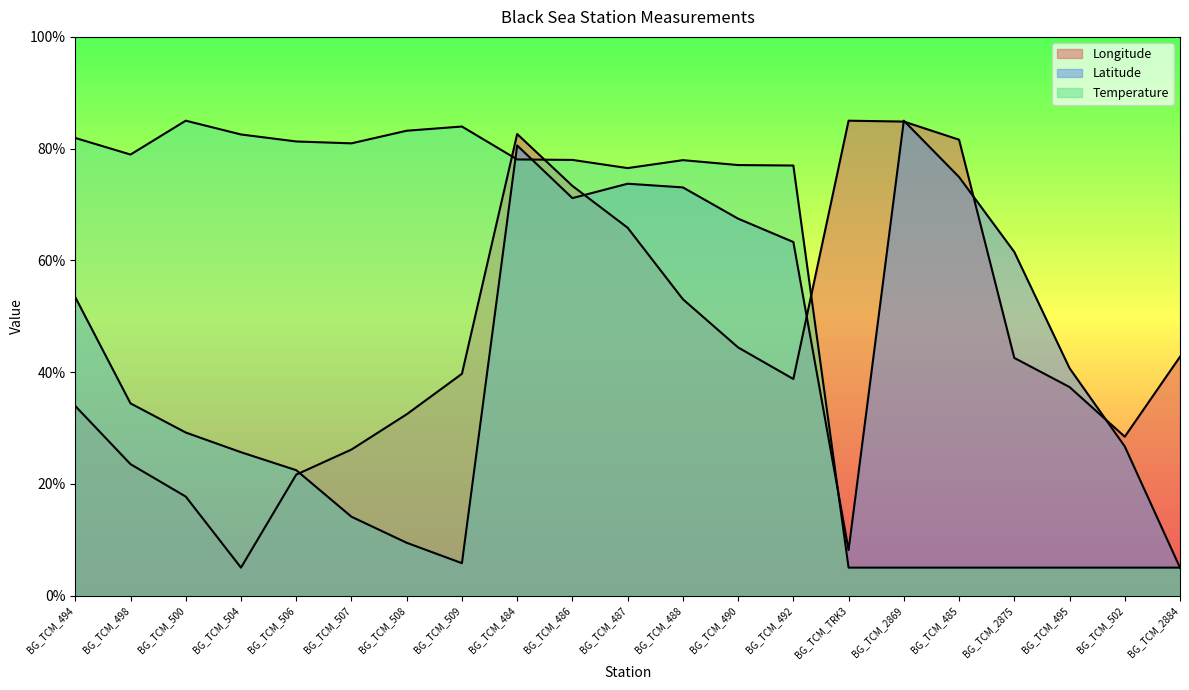

Where is Temperature nearest to the value 45?

BG_TCM_487